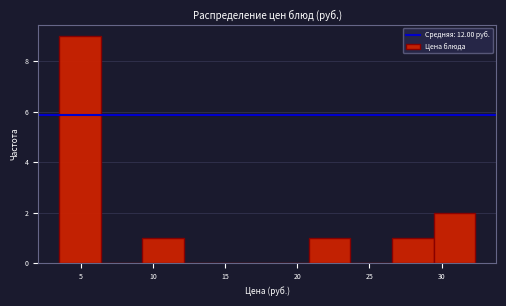

What is the height of the bar covering 26.5 to 29.5 on the x-axis? Neither the bar edges nor the heights are printed on the chart, so give them approximately, as read against the axes.

1